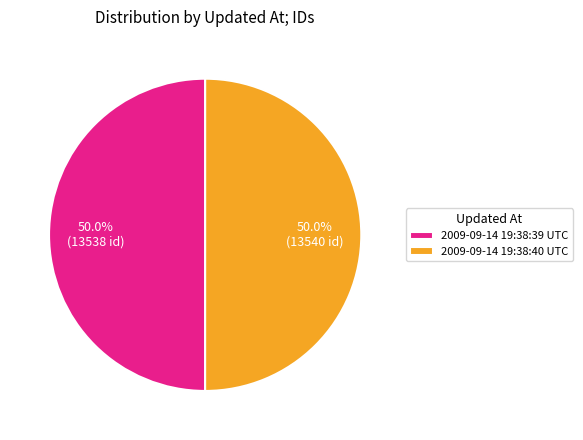

Is it true that 2009-09-14 19:38:39 UTC is 50% of the pie?

True